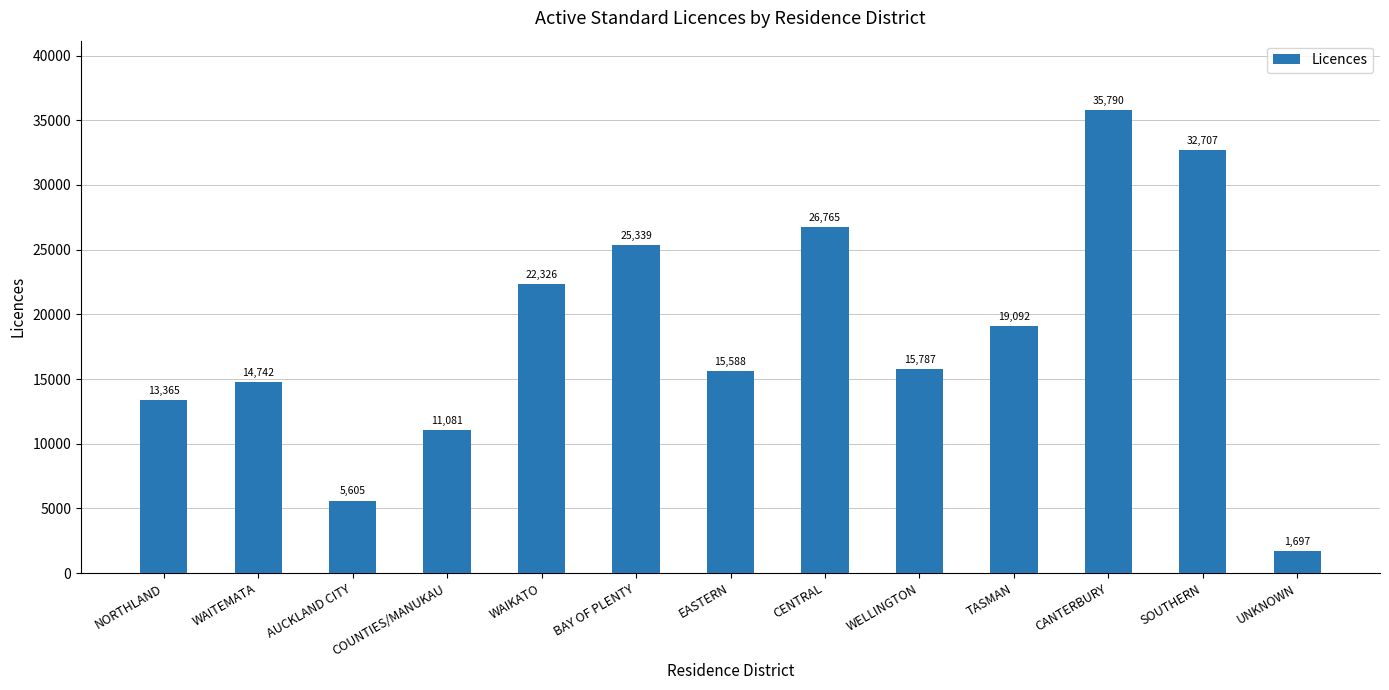

What is the smallest value displayed?

1697